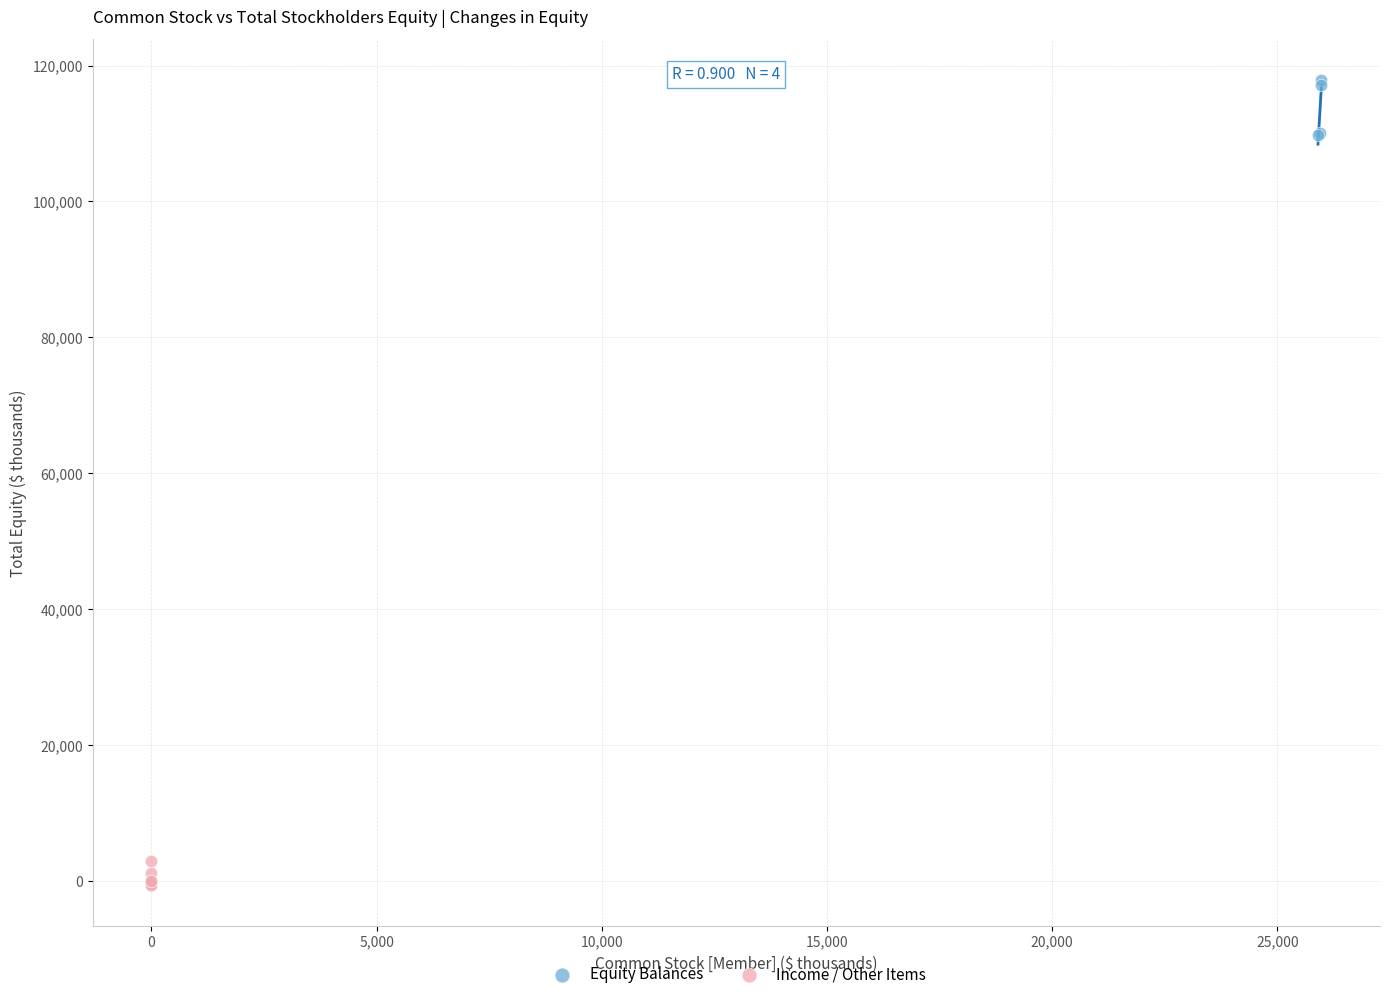

Which series reaches the minimum Y coordinate?

Income / Other Items